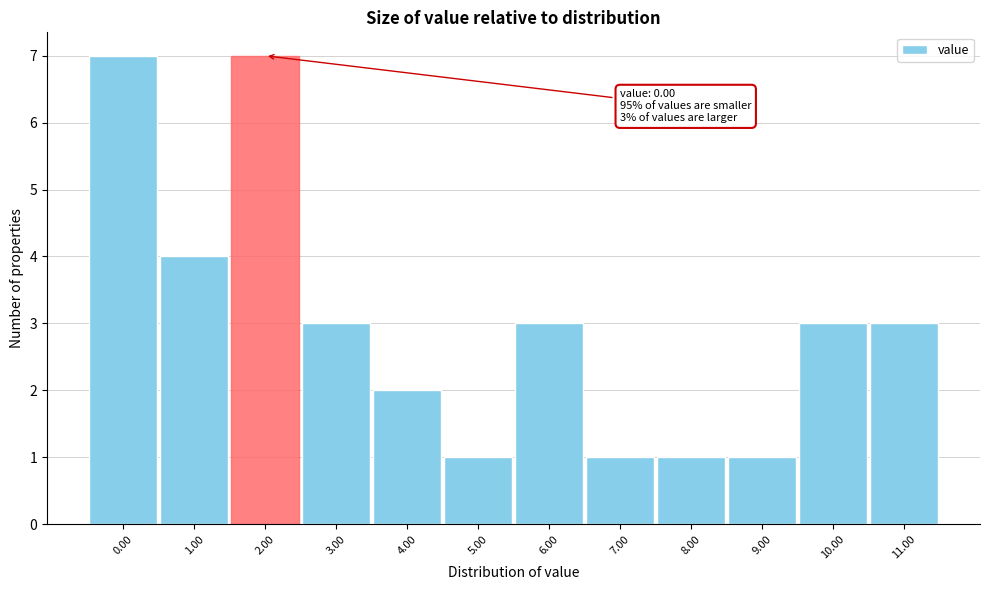

Reading right to left, what are all the values shown in this chart?

3	3	1	1	1	3	1	2	3	7	4	7